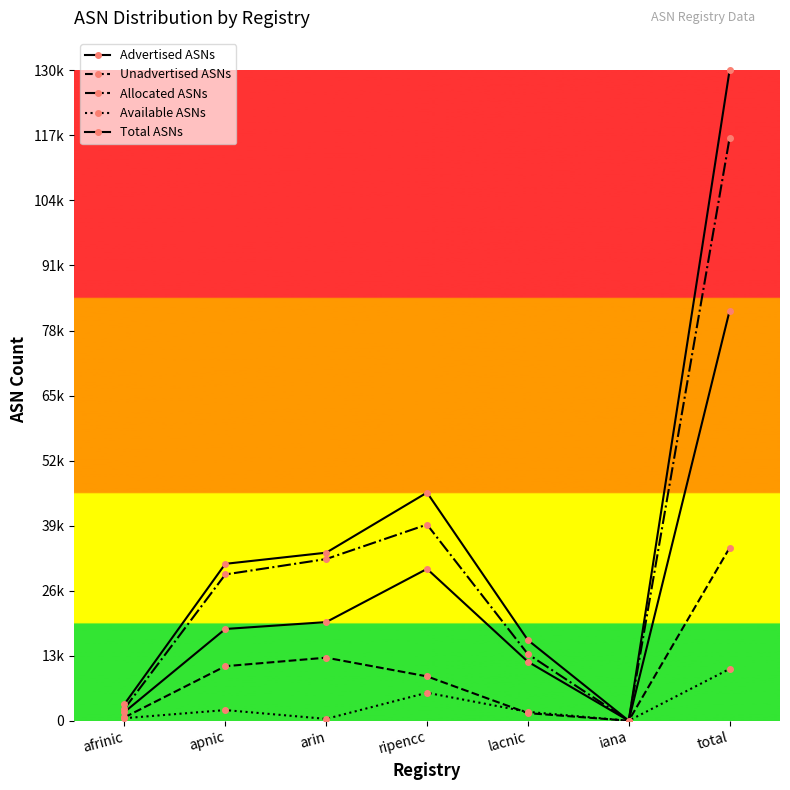

Does the chart have visible grid lines?

No